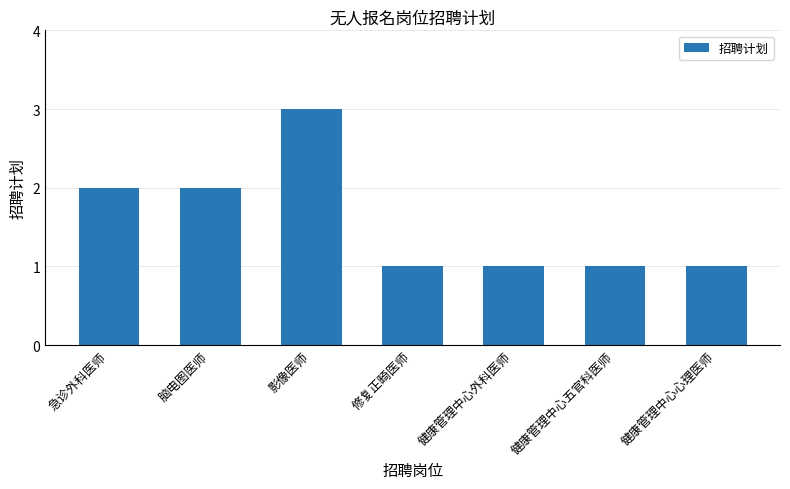

Are the bars grouped side by side (vs. stacked)?

No